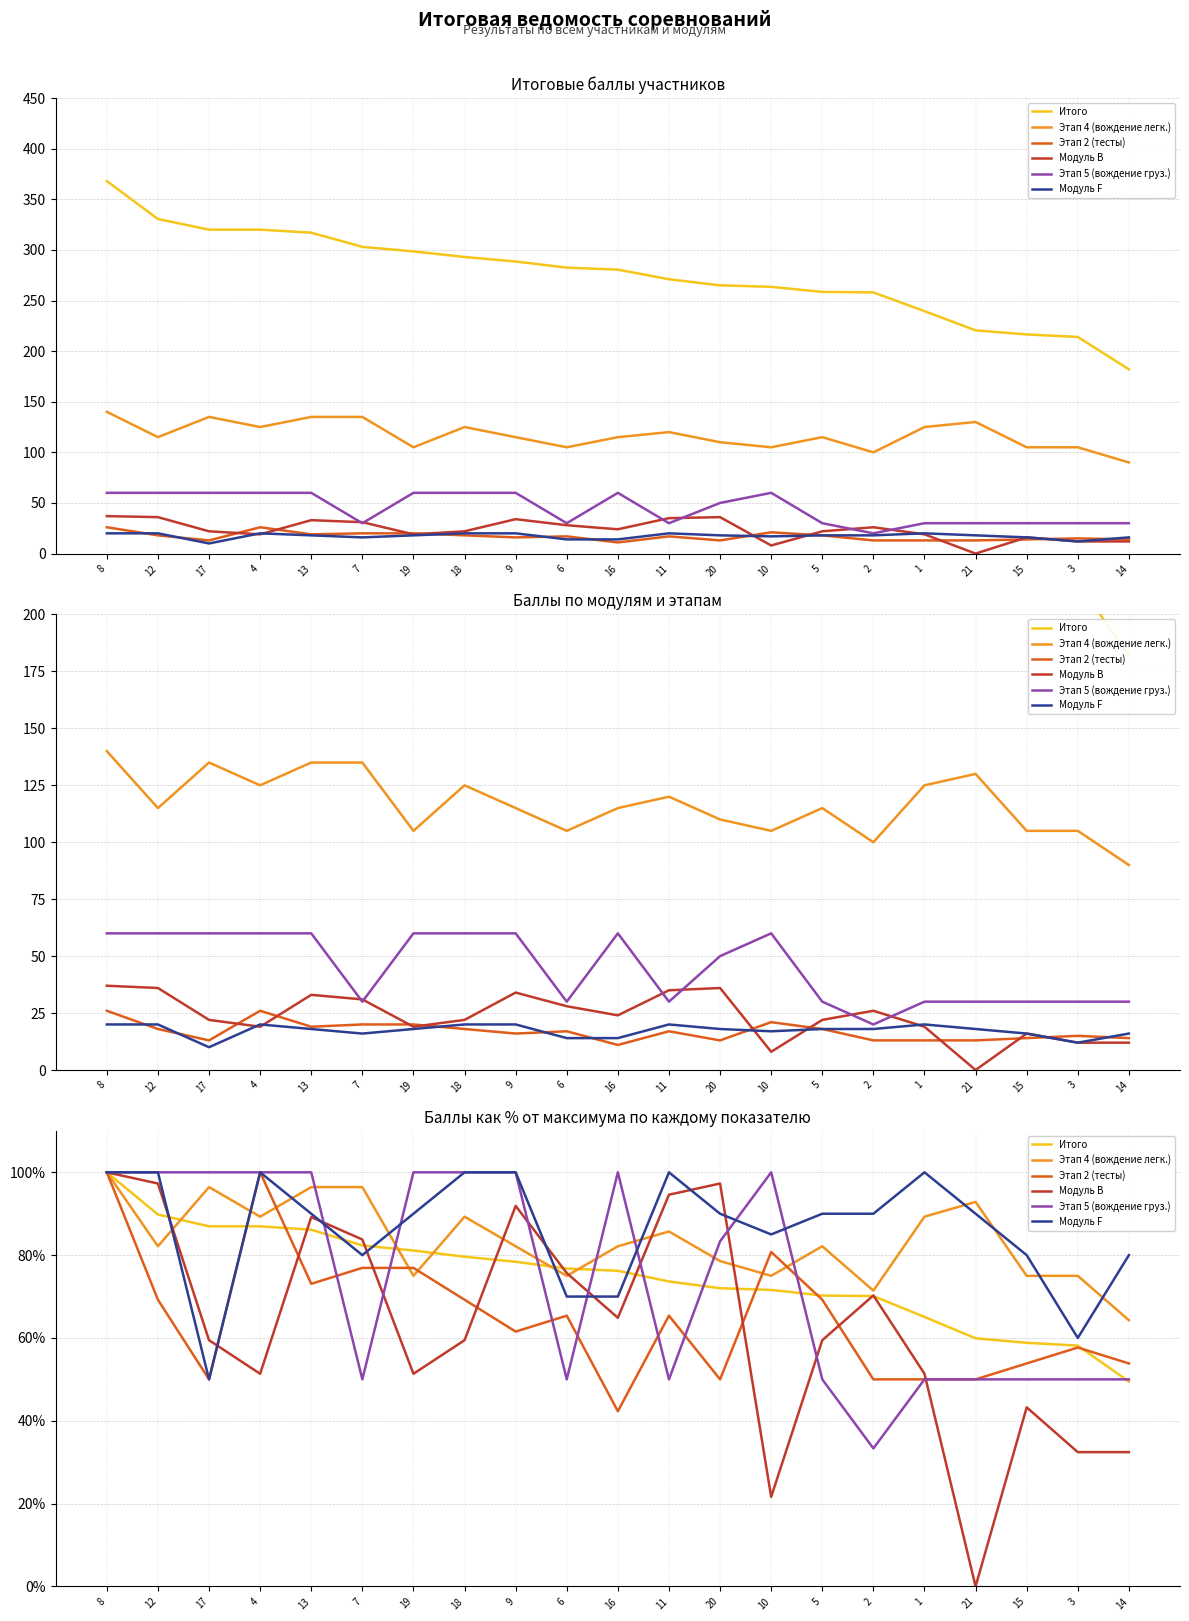

How many times do Этап 2 (тесты) and Этап 5 (вождение груз.) cross each other?

7